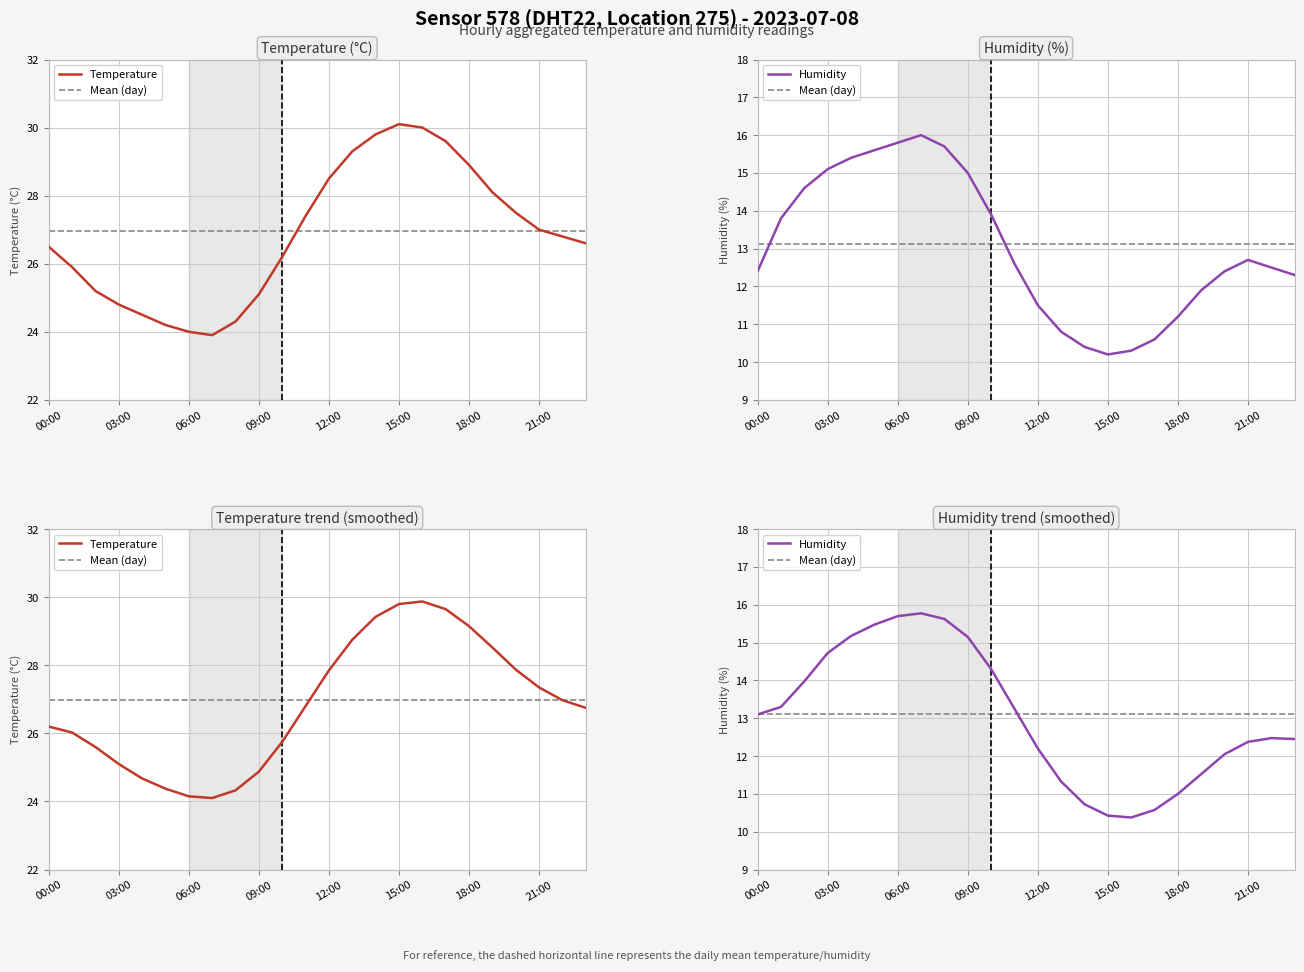

True or false: humidity and temperature intersect in this chart.

False